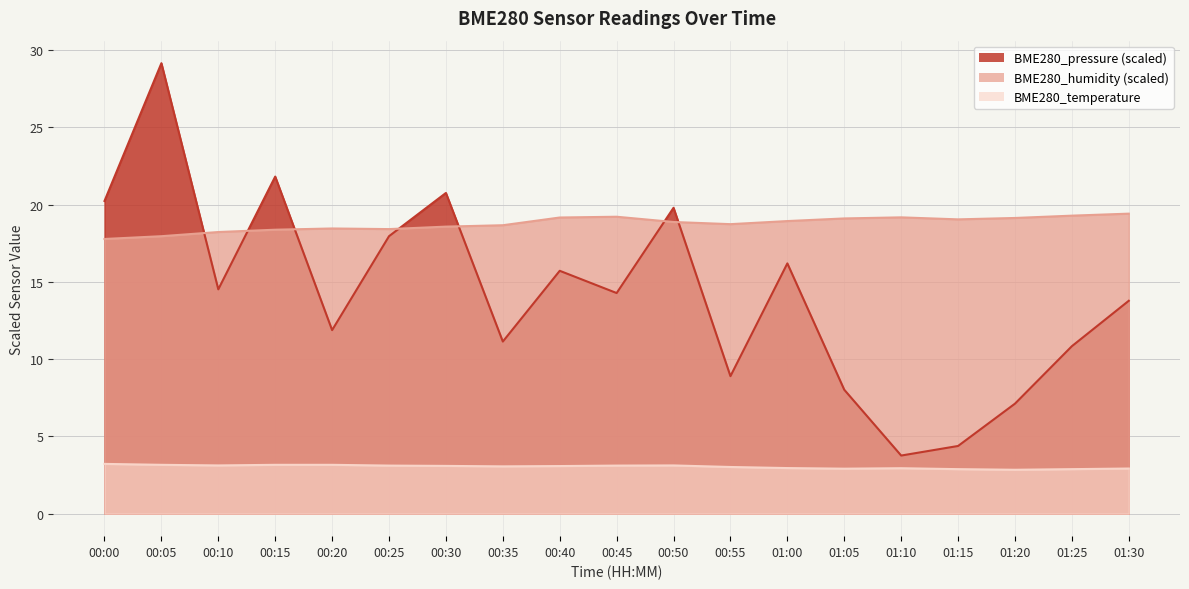

What position from the right is 01:00?

7